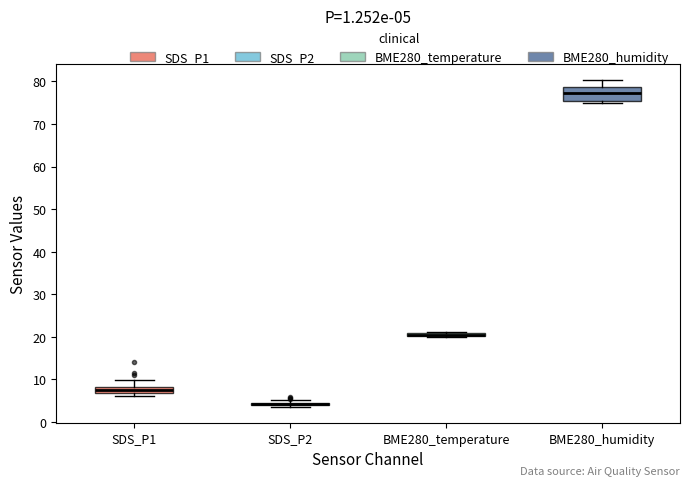

Which box is the tallest, from its lower edge to its upper edge?

BME280_humidity